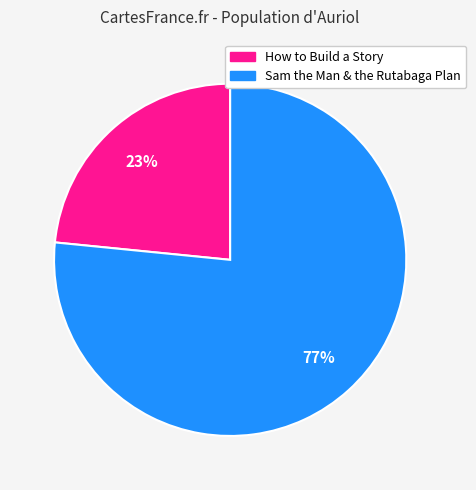

What percentage is the How to Build a Story slice, to the nearest percent?

23%